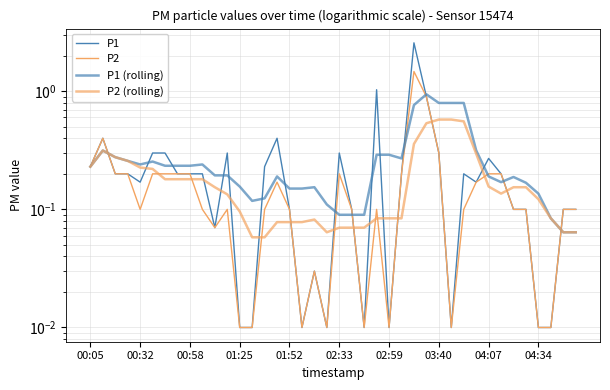

True or false: P2 (rolling) has more than 0 interior local peaks.

True